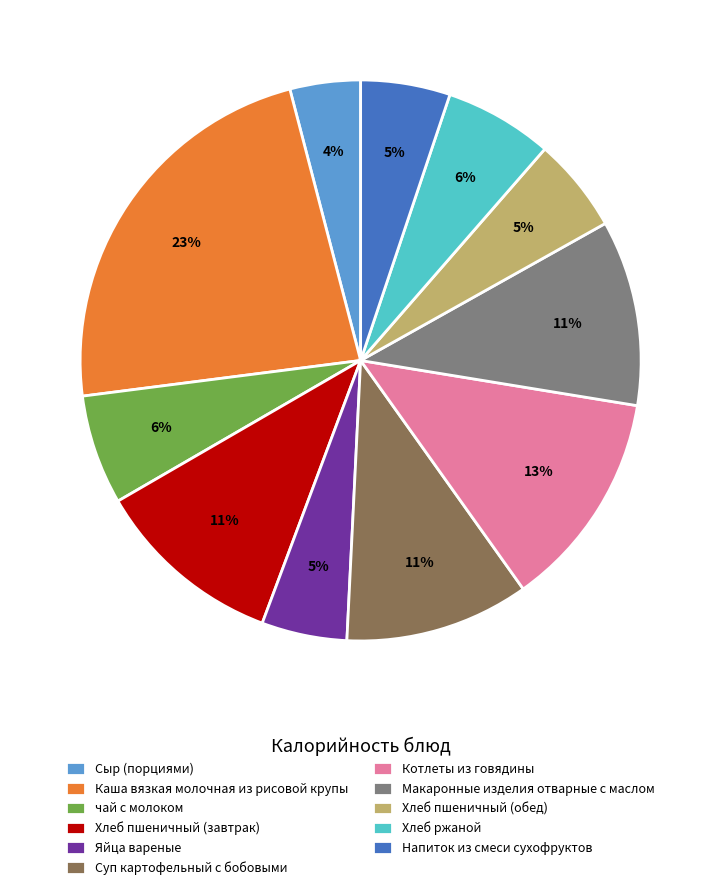

Combined, do Хлеб ржаной and Макаронные изделия отварные с маслом account for over 50%?

No